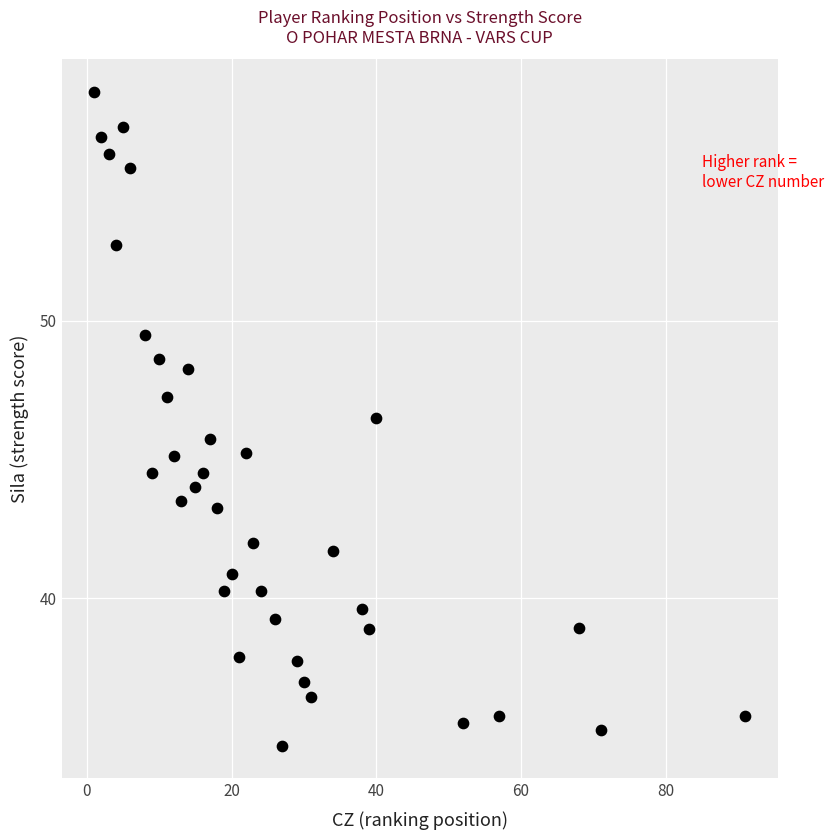

What is the range of Y values (max minus min)?

23.6